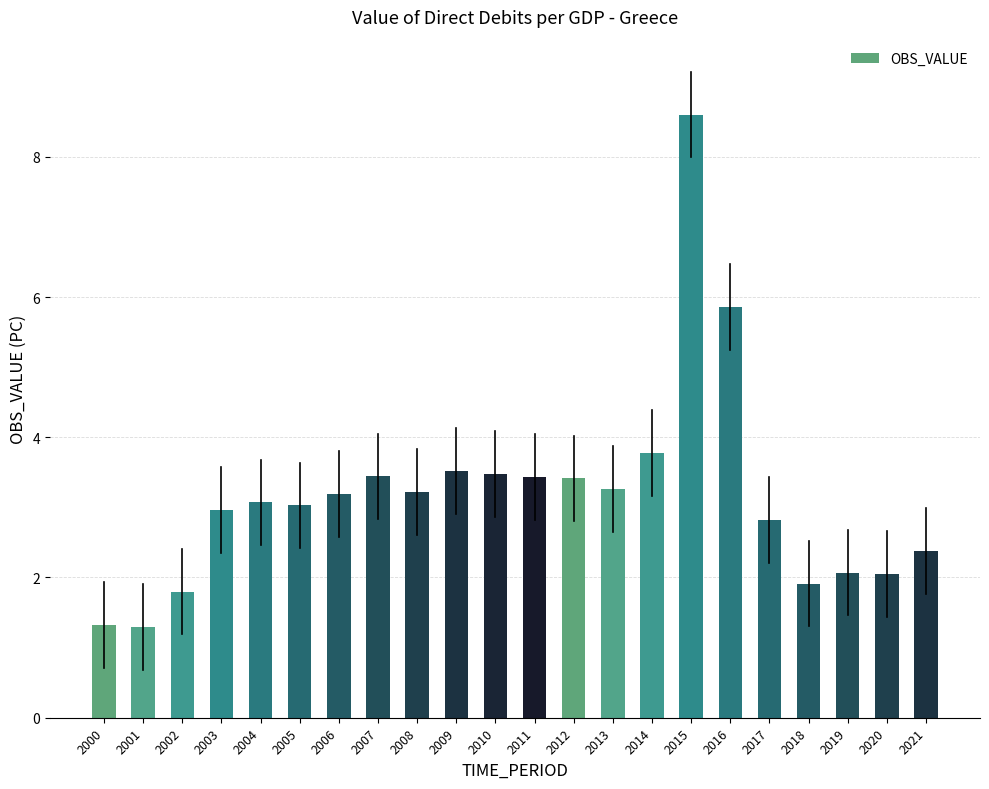

What is the ratio of the value at 2004 to the value at 2019?

1.5